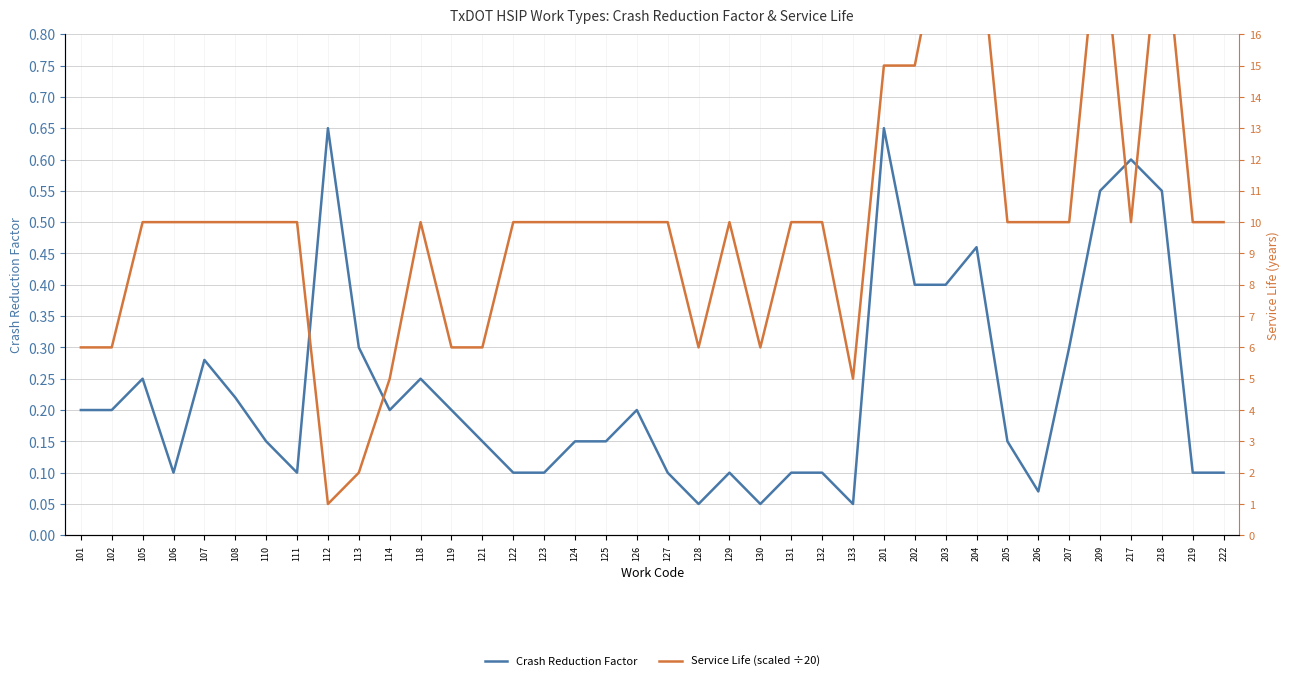

Is the value of Crash Reduction Factor at 129 greater than the value of Service Life (scaled ÷20) at 206?

No